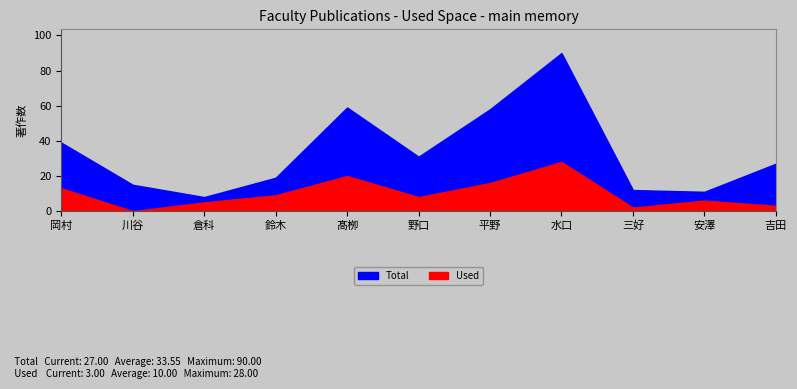

True or false: Total has a value of 59 at 髙栁.

True